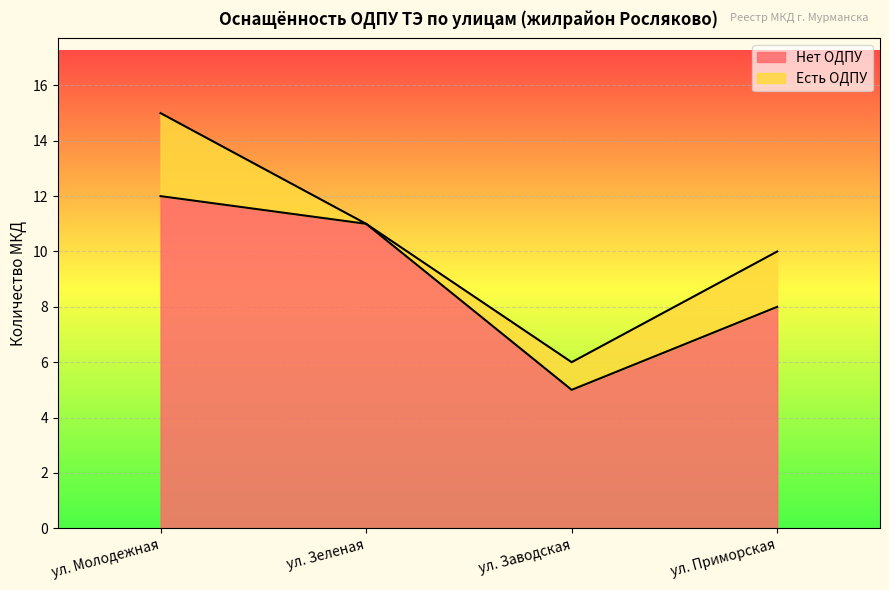

What is the sum of the Нет ОДПУ values at ул. Зеленая and ул. Молодежная?

23